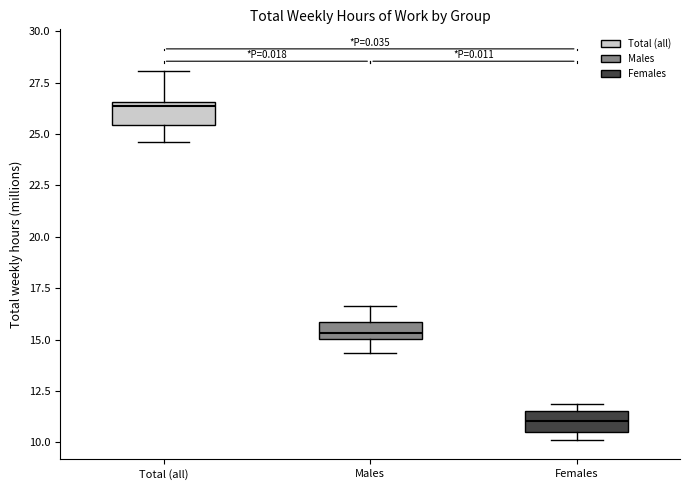

Which box's median line is the lowest?

Females